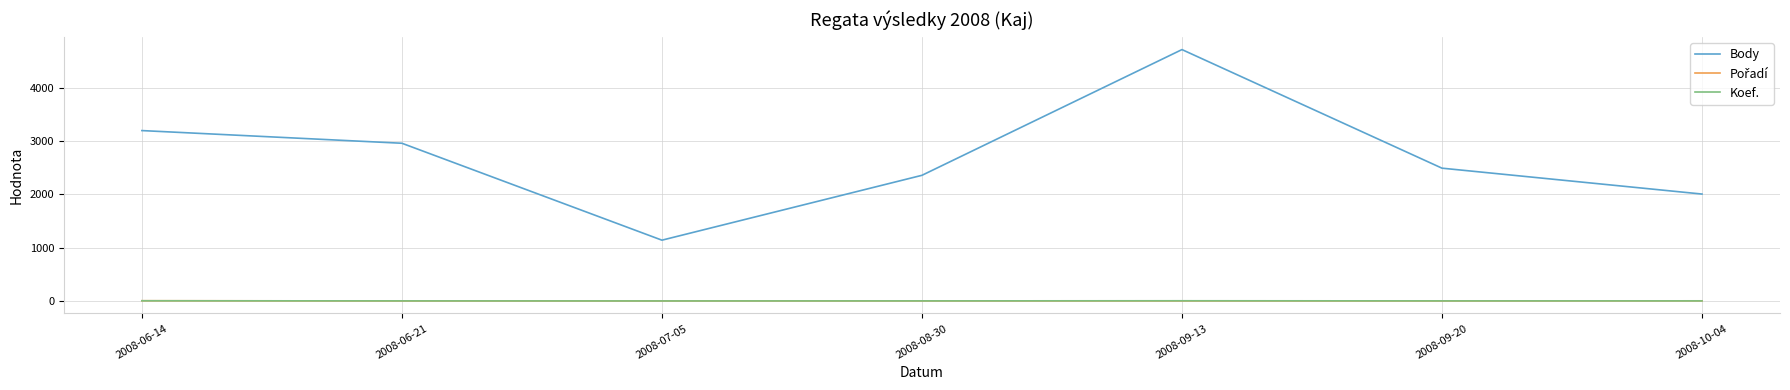

Which series has the largest range (max minus min)?

Body